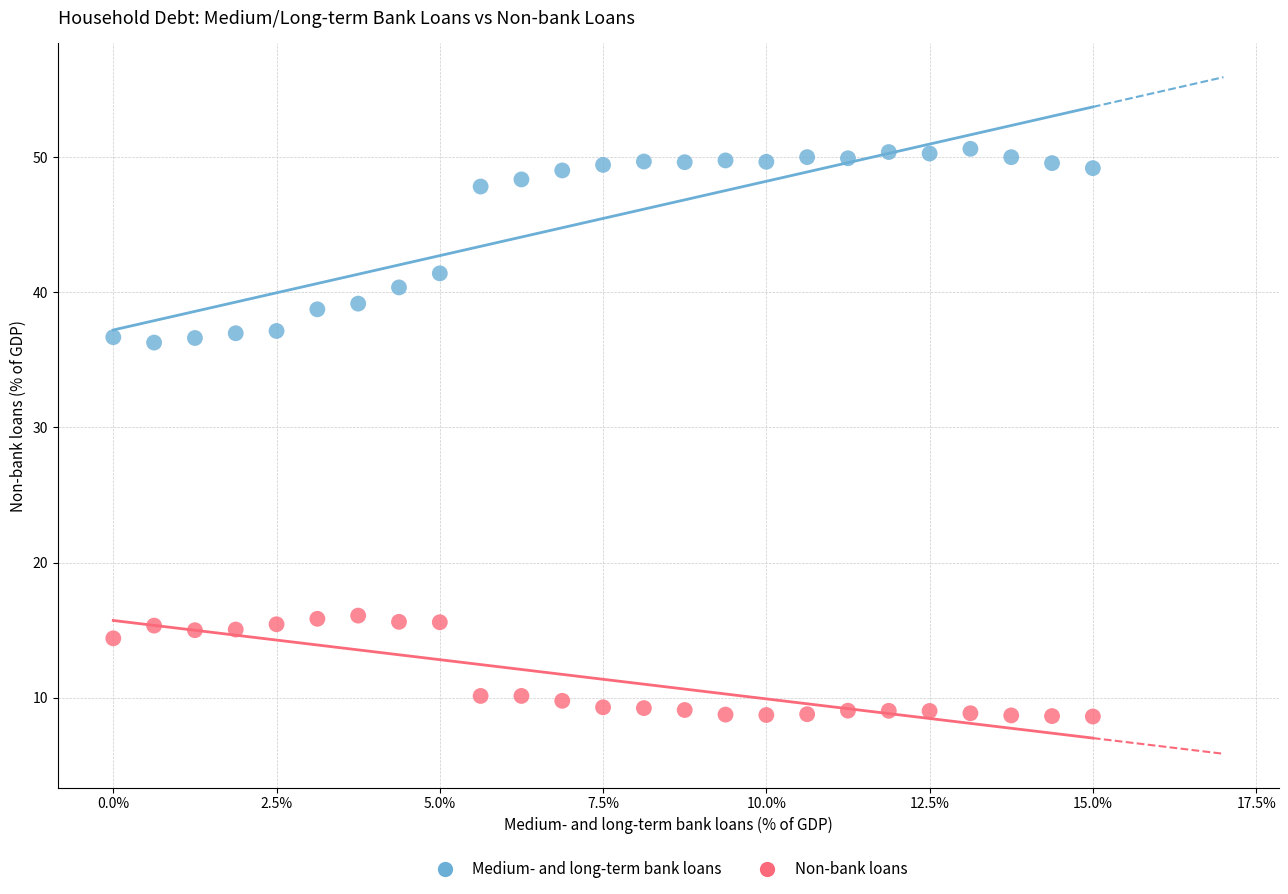

In the Medium- and long-term bank loans series, what Y value is closest to 43?

41.4